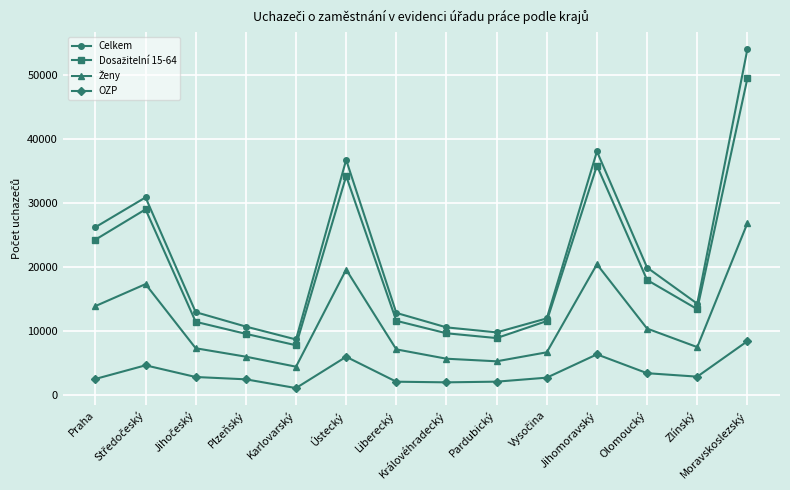

True or false: Celkem and OZP cross at least once.

False